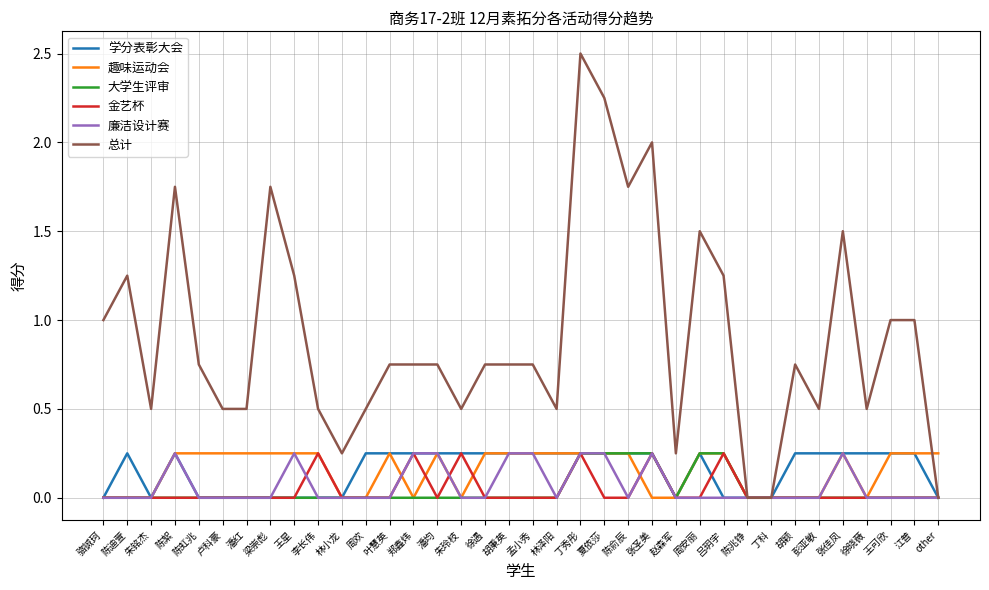

Which series has the widest spread of values?

总计